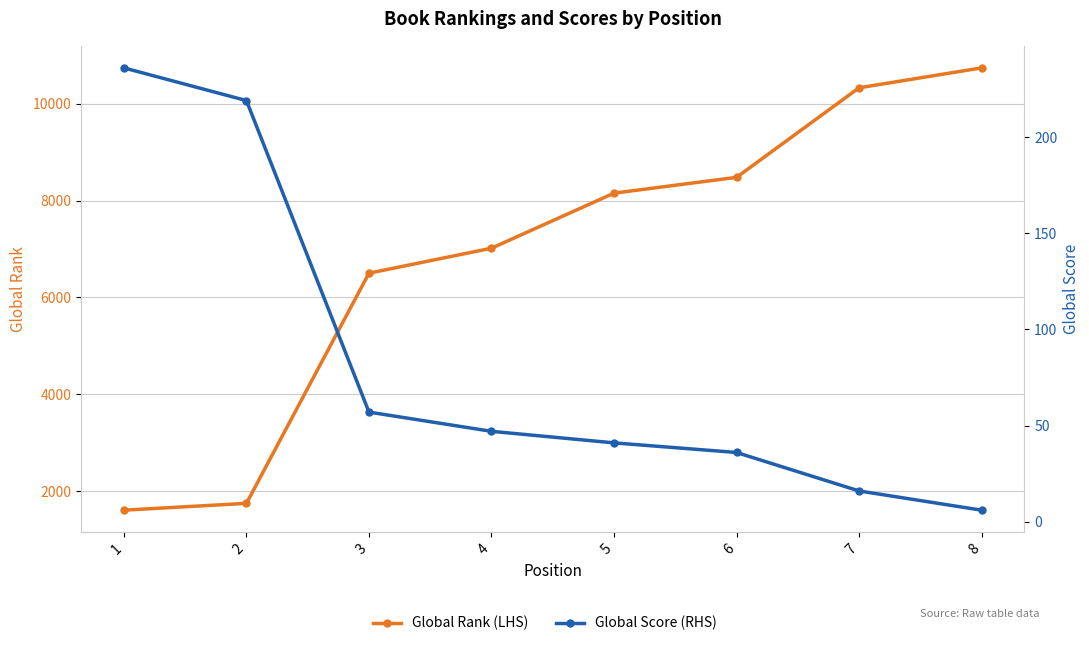

What are all the series names shown in the legend?

Global Rank (LHS), Global Score (RHS)